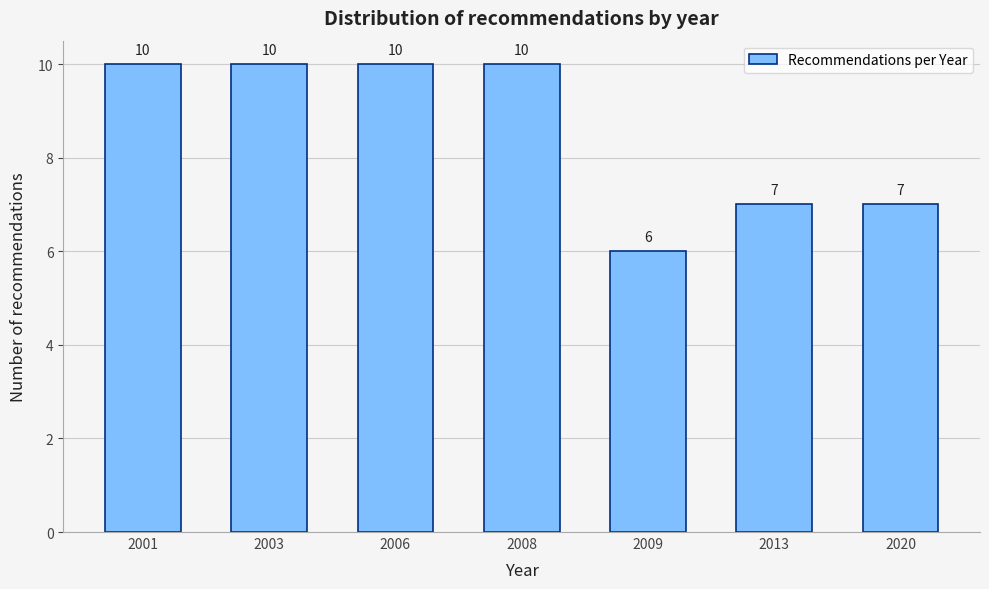

Reading right to left, what are all the values shown in this chart?

2020=7	2013=7	2009=6	2008=10	2006=10	2003=10	2001=10